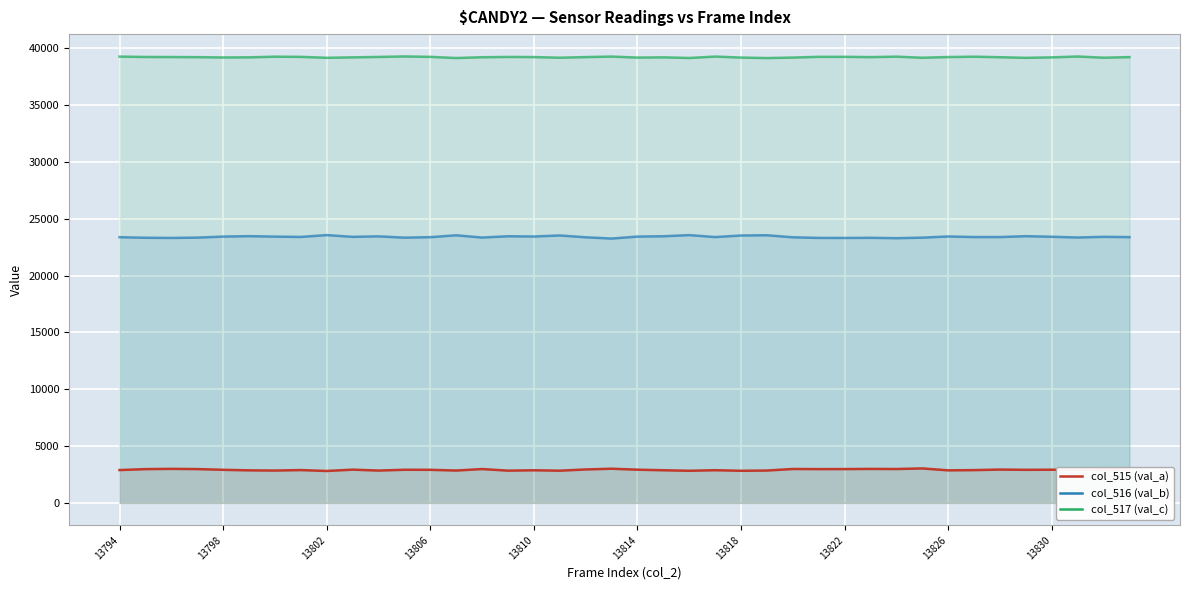

What is the value of the col_517 (val_c) point at the 11th from the left?

39238